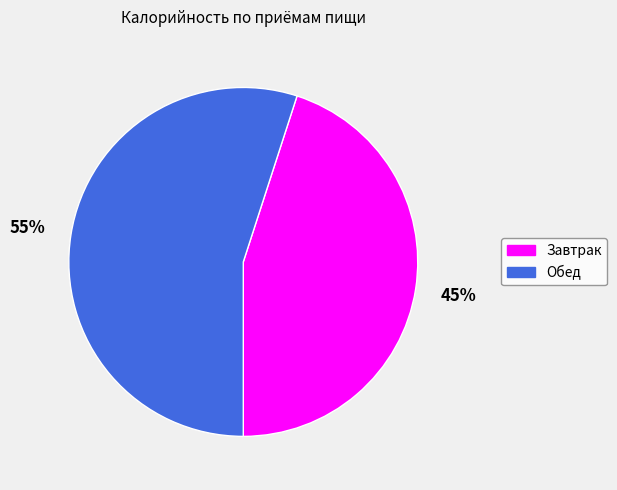

To the nearest percent, what is the average slice percentage?

50%